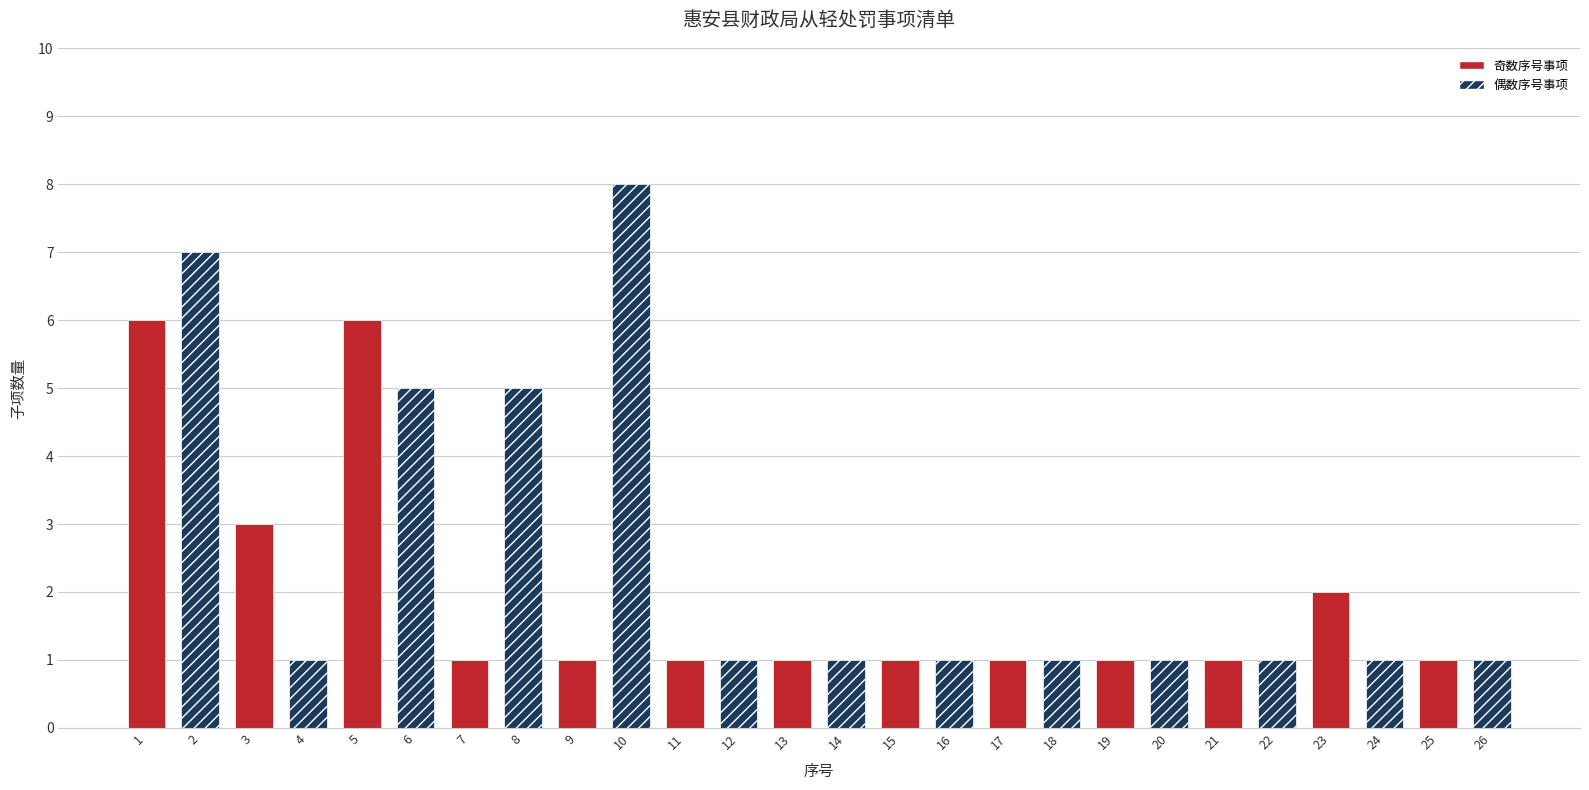

Read the value at 17.

1